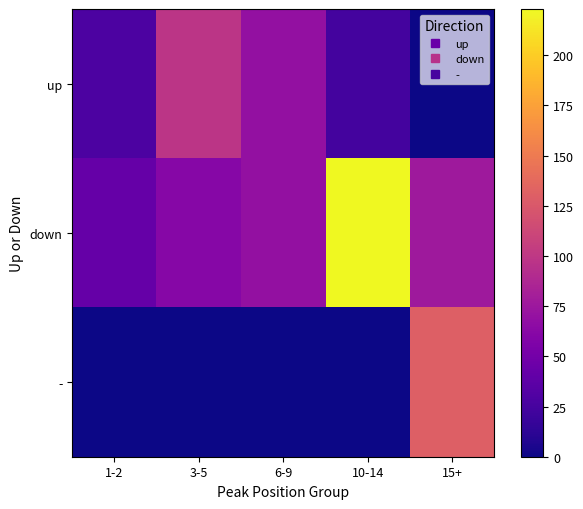

List the series in order of their peak value, highest first.

down, -, up